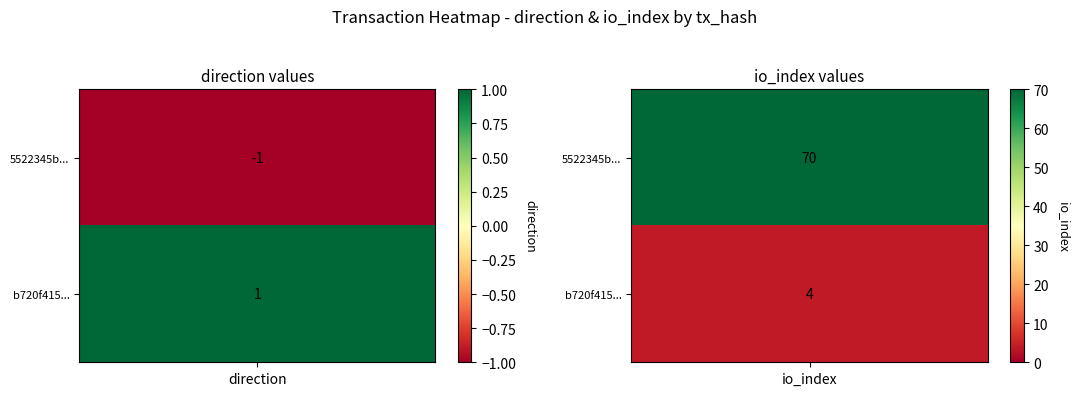

How many values in tx_row_0 are above zero?

1